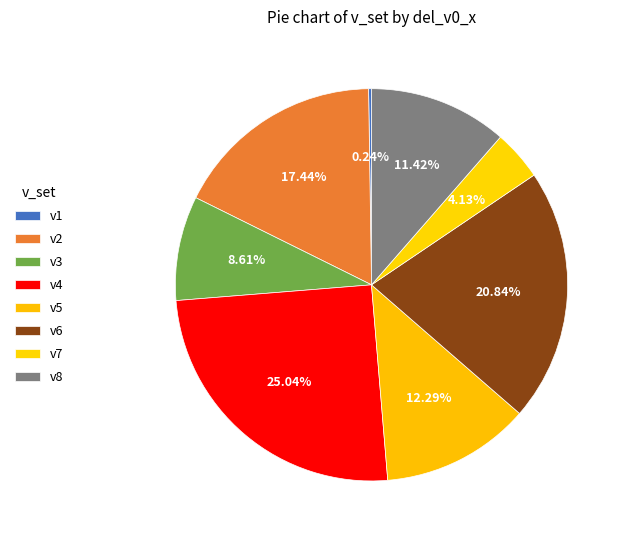

What is the smallest slice in the pie chart?

v1